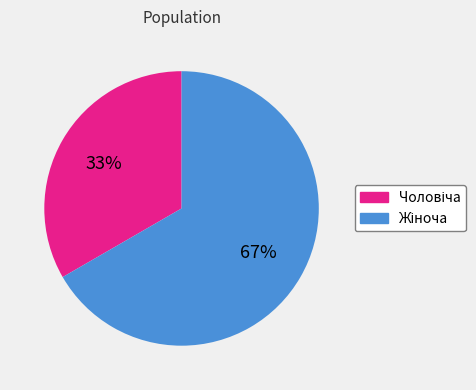

To the nearest percent, what is the average slice percentage?

50%